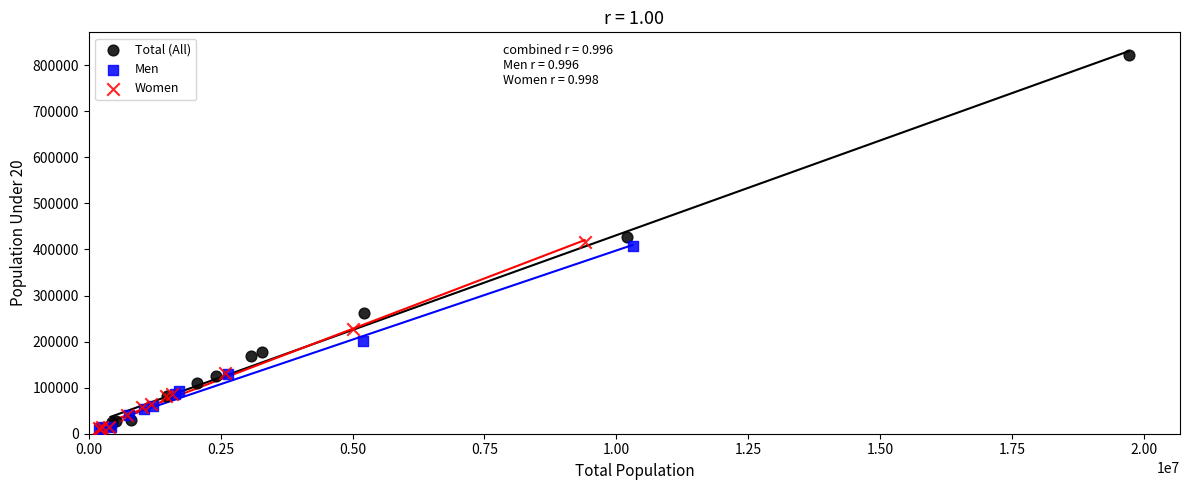

Which series contains the highest Y value?

Total (All)